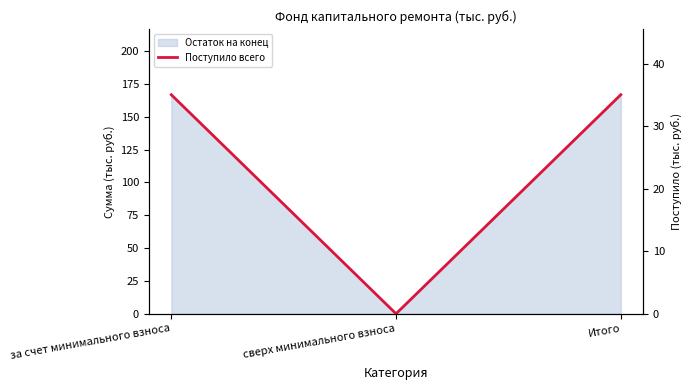

Rank the categories by value from highest to lowest.

за счет минимального взноса, Итого, сверх минимального взноса